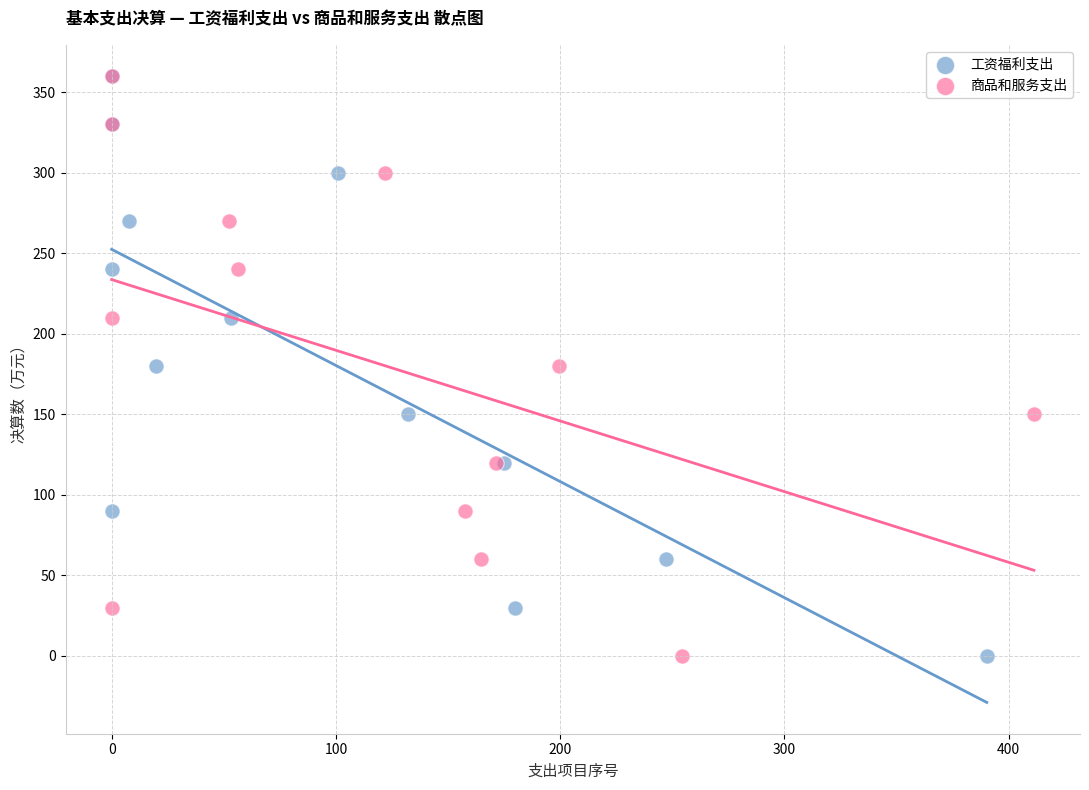

What are all the series names shown in the legend?

工资福利支出, 商品和服务支出